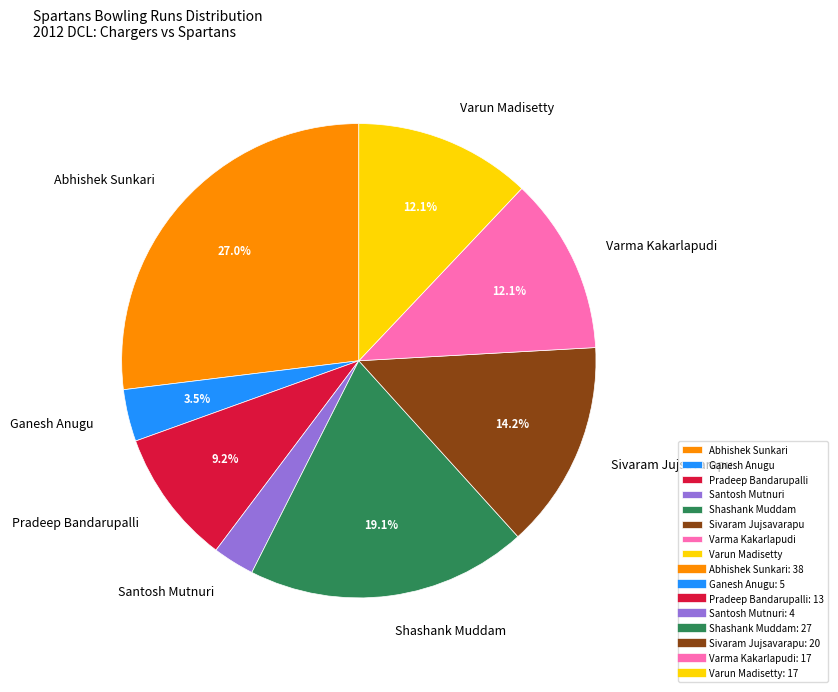

To the nearest percent, what is the average slice percentage?

12%